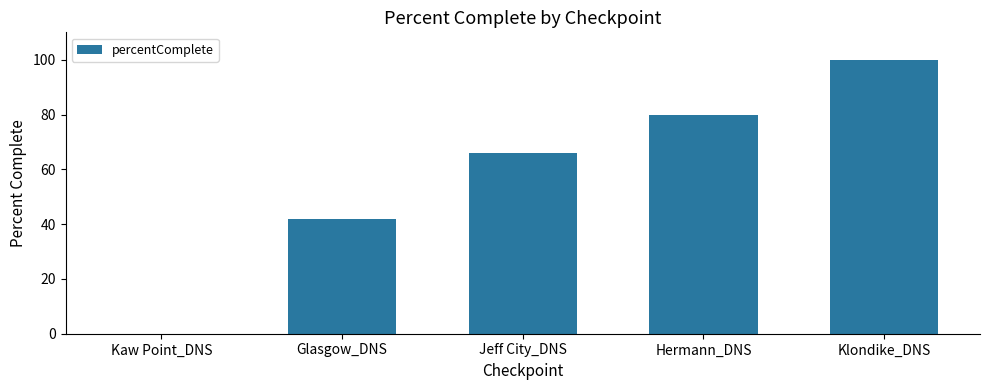

What value does the data have at Jeff City_DNS?

66.1